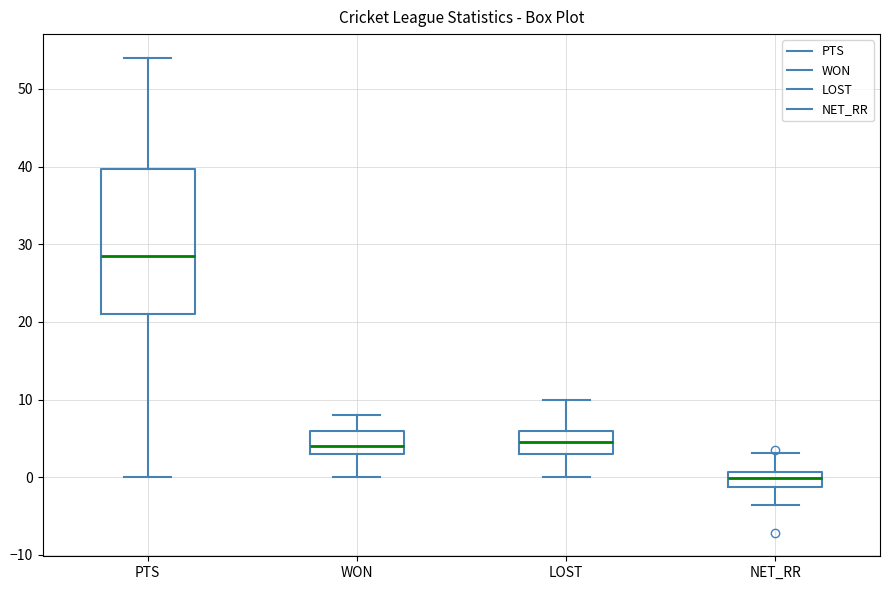

Which box's median line is the highest?

PTS